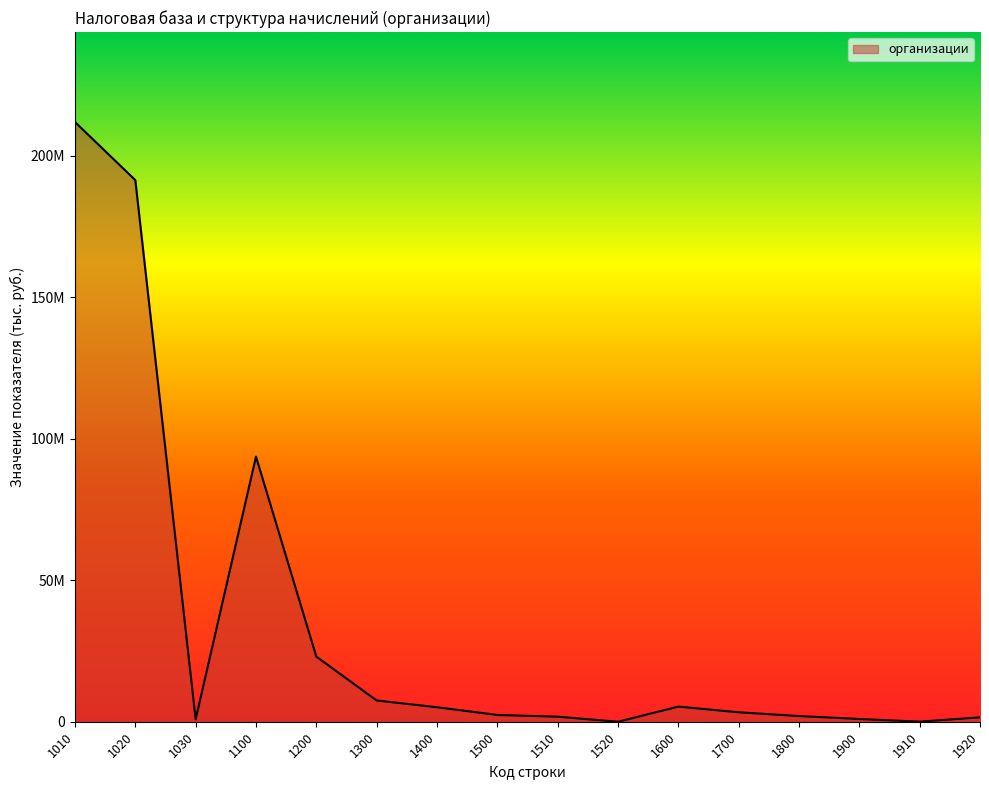

Which category has the lowest value across all series?

1520